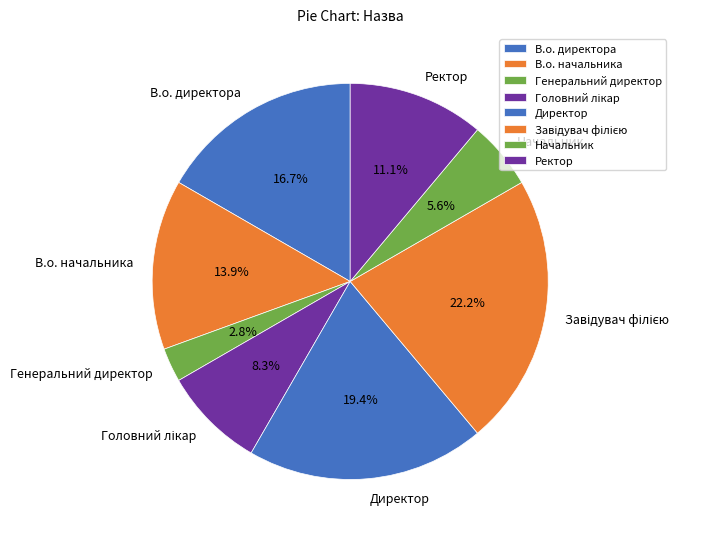

What is the smallest slice in the pie chart?

Генеральний директор